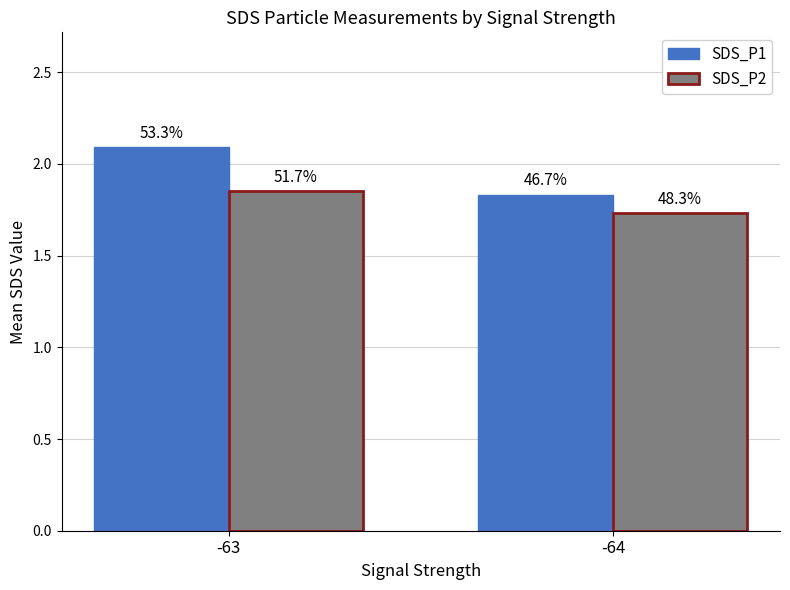

What are all the series names shown in the legend?

SDS_P1, SDS_P2